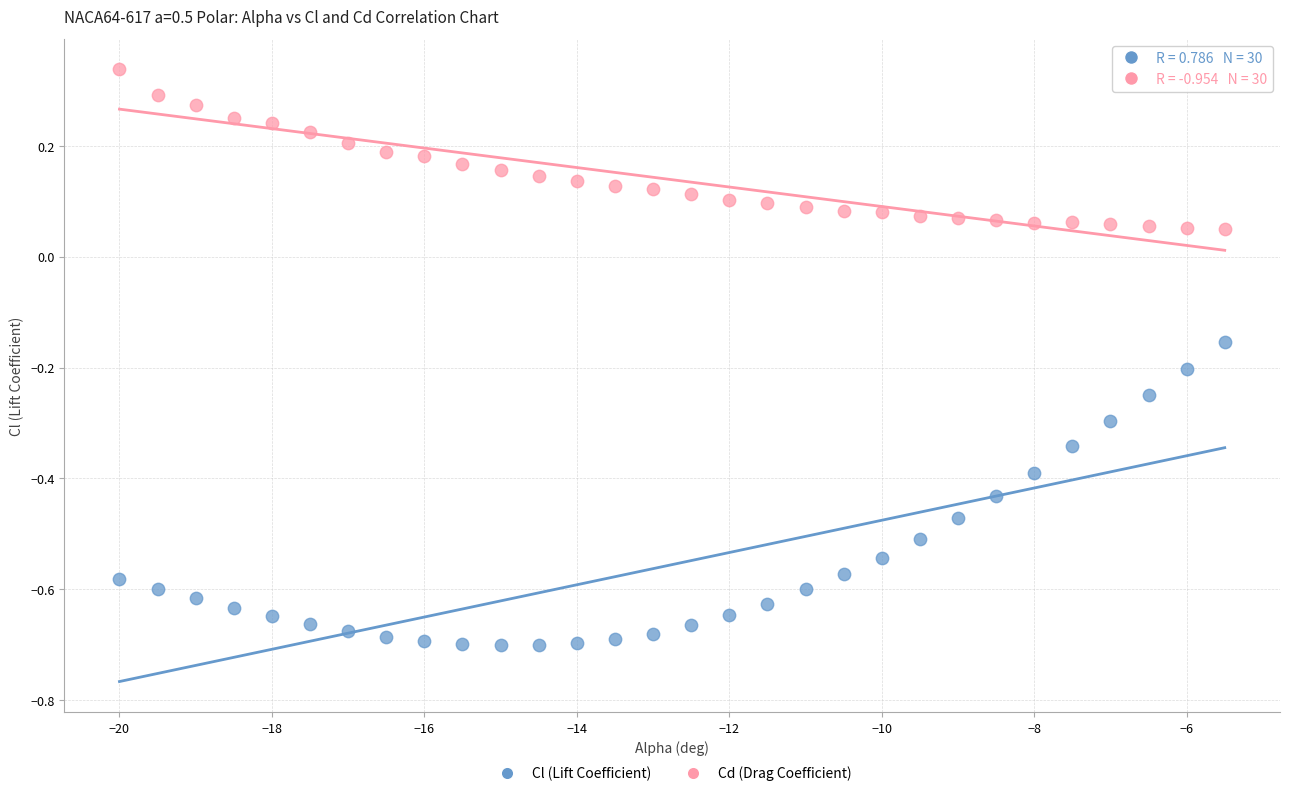

Which series has the largest Y range (max minus min)?

Cl (Lift Coefficient)